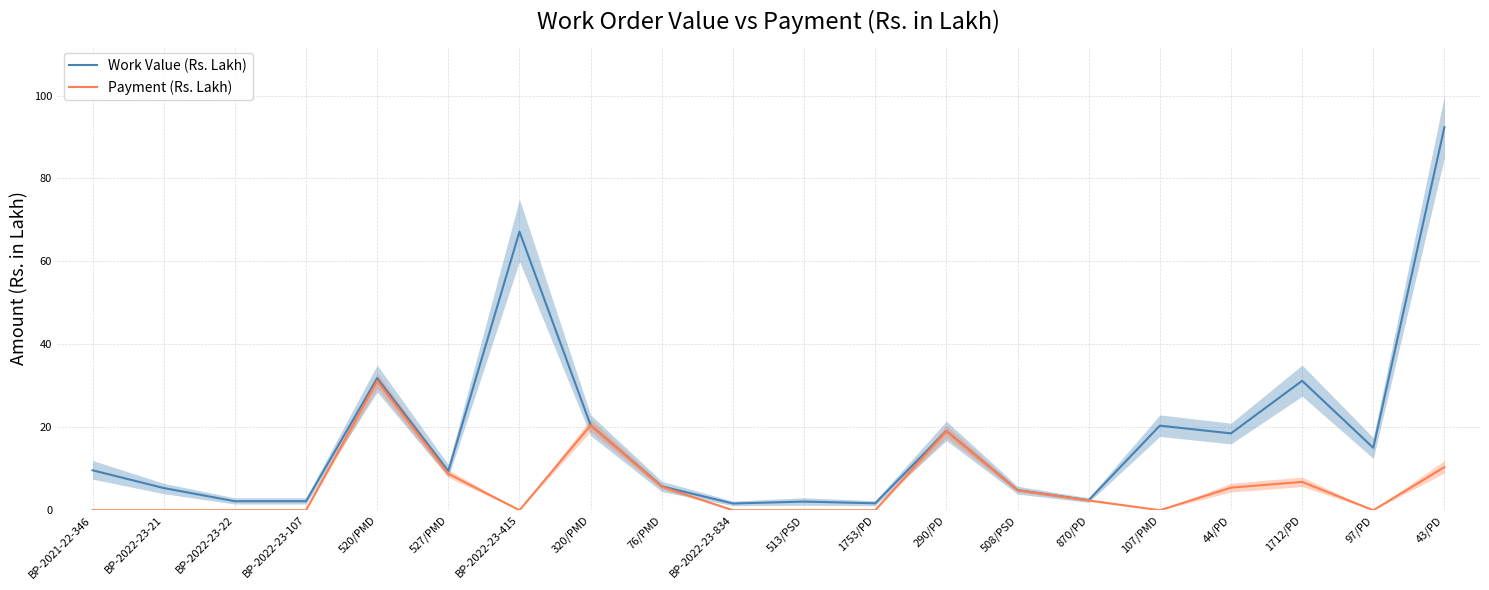

What is the sum of all Work Value (Rs. Lakh) values?

363.4